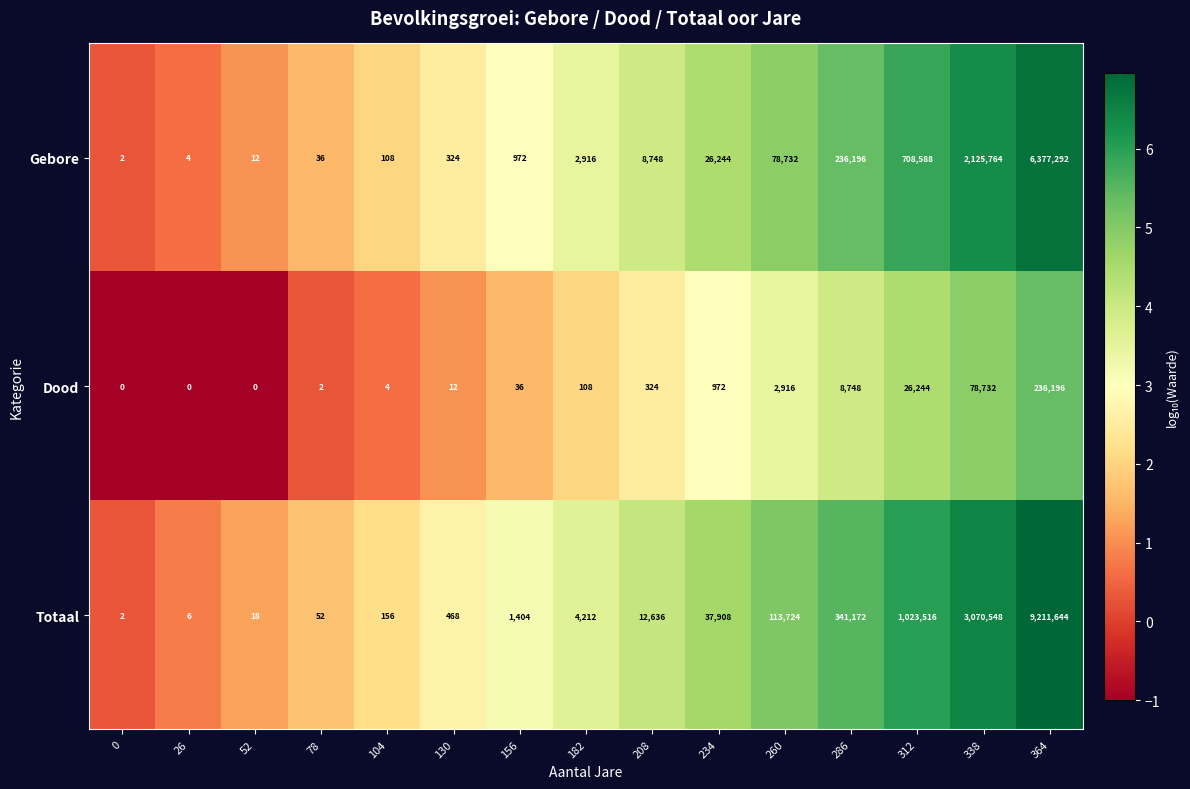

What is the average value of the Dood series?

23620